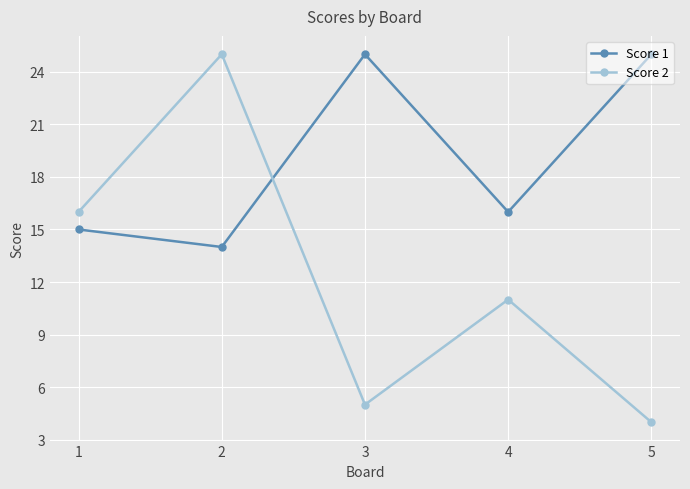

What is the value of the Score 1 point at the 5th from the left?

25